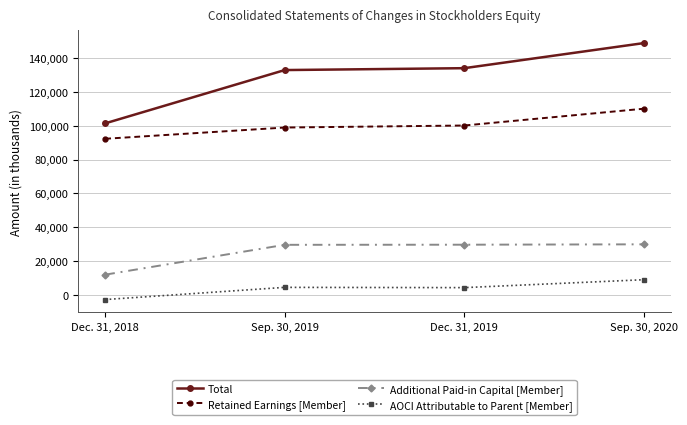

Which series has the largest range (max minus min)?

Total